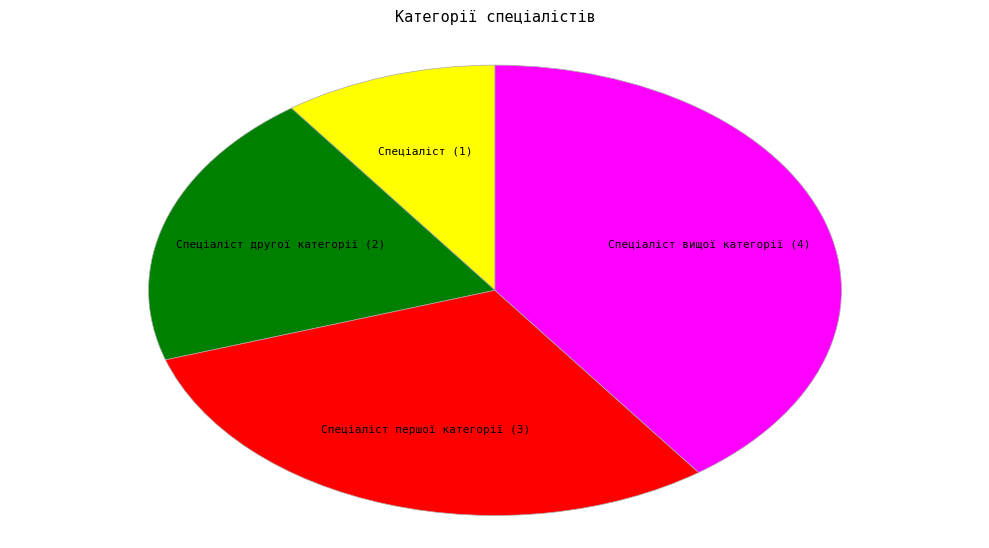

What is the smallest slice in the pie chart?

Спеціаліст